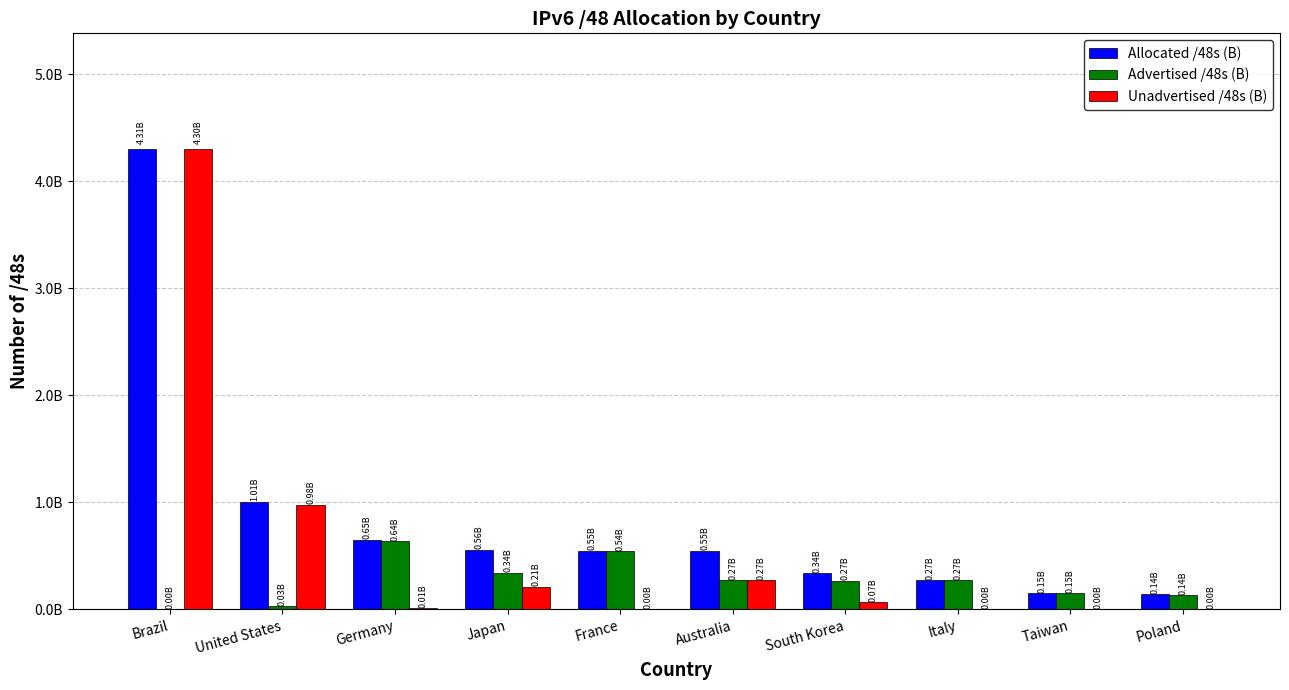

What are all the series names shown in the legend?

Allocated /48s (B), Advertised /48s (B), Unadvertised /48s (B)